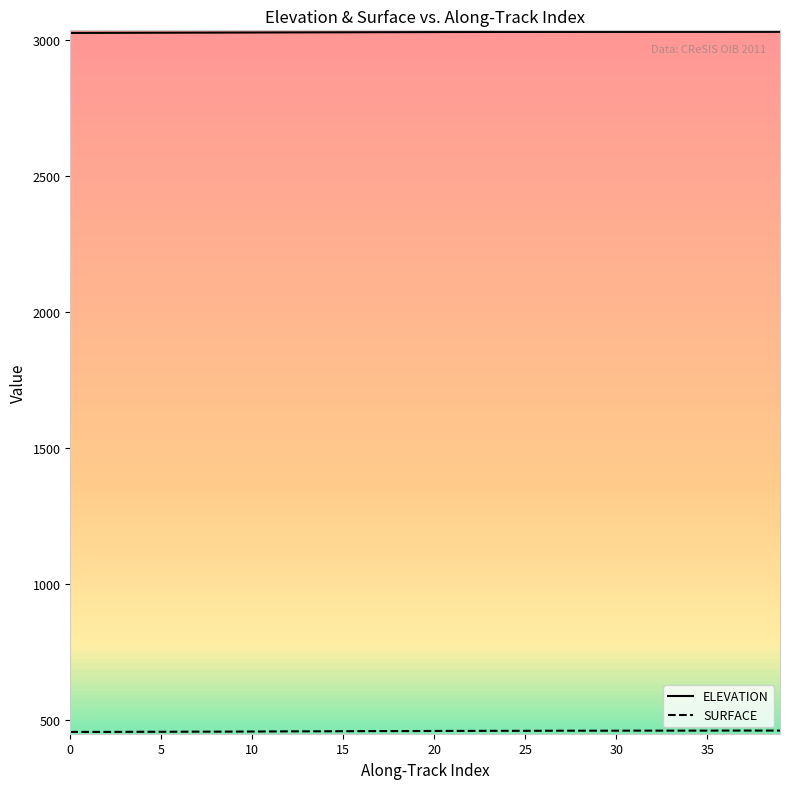

At which label does SURFACE reach its peak?

36